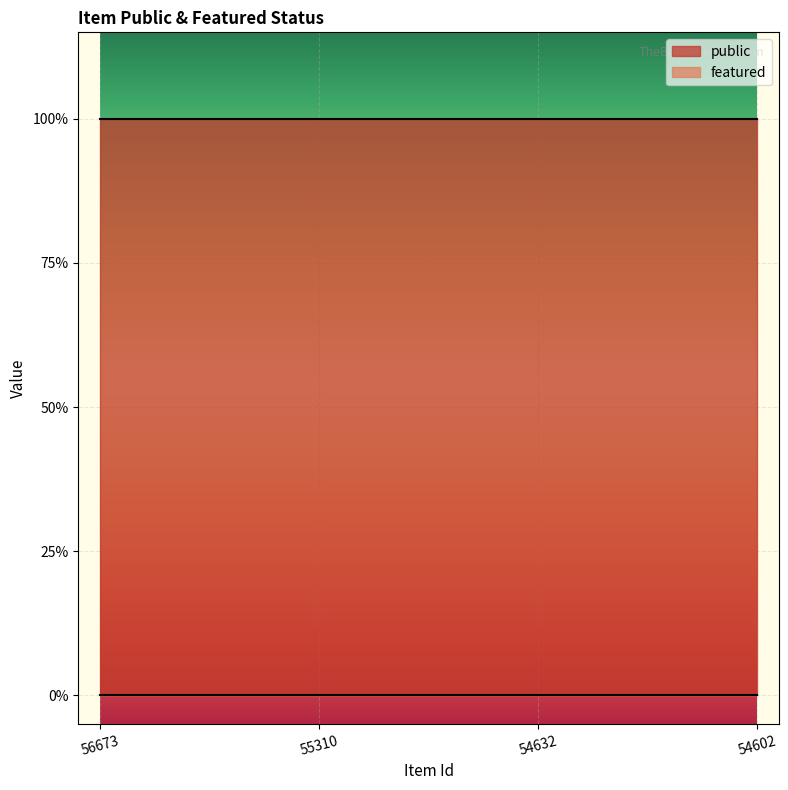

At how many categories does at least one series exceed 0?

4